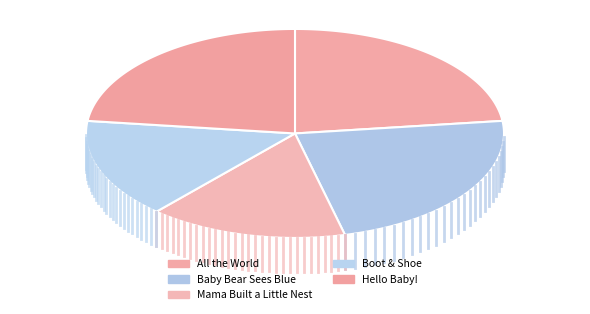

Which slice is the largest?

All the World